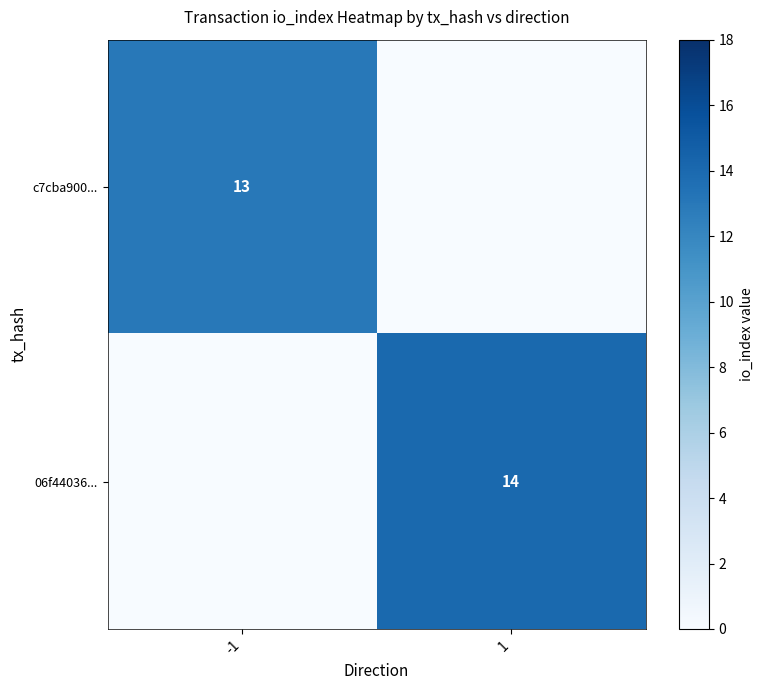

How many series are shown in this chart?

2